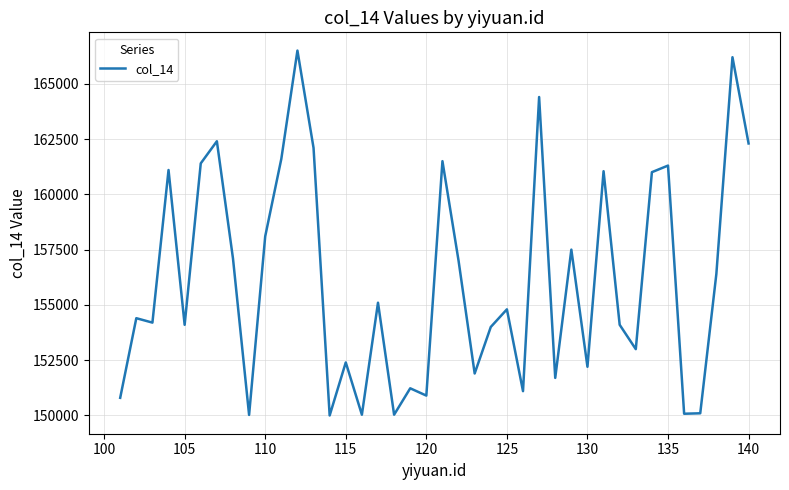

What is the minimum value shown in the chart?

150001